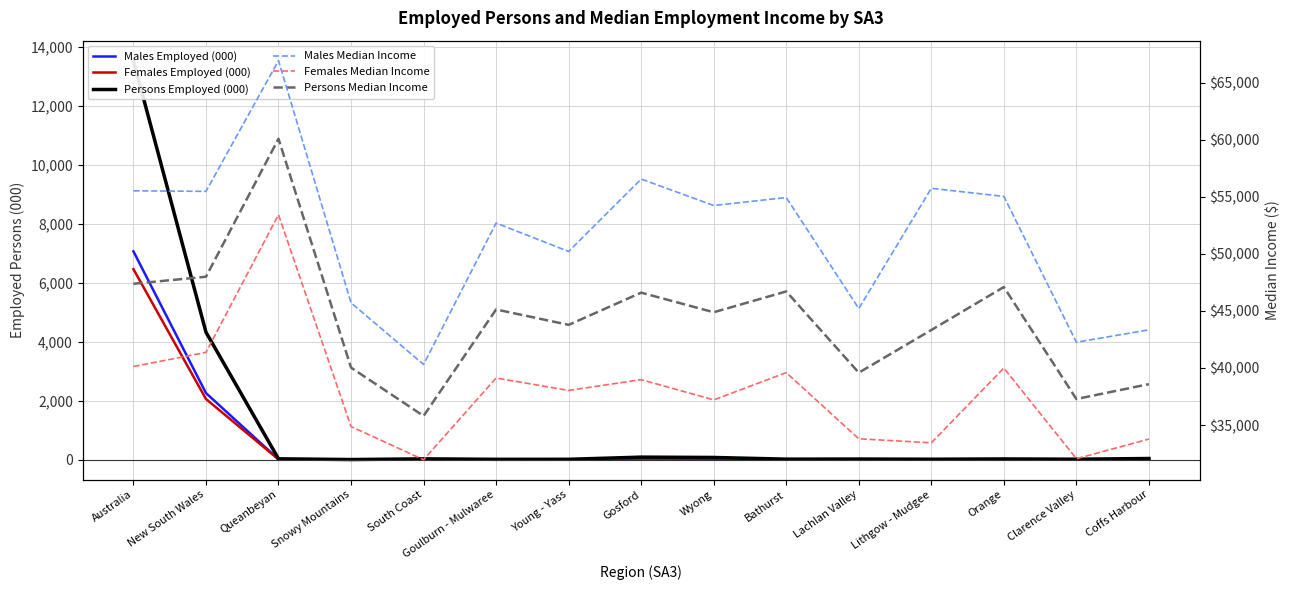

Does the chart display data point markers on the line(s)?

No